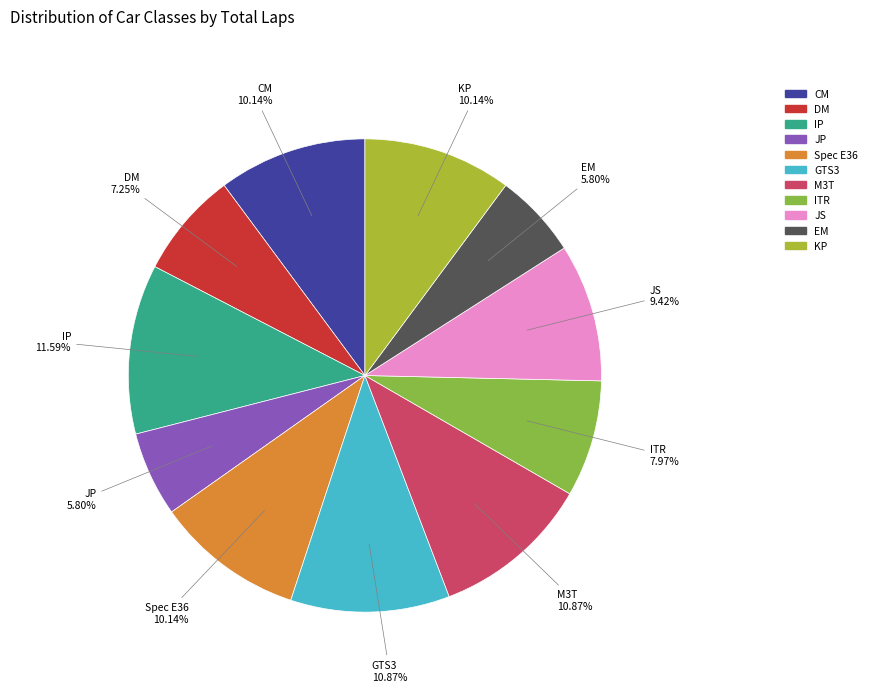

To the nearest percent, what is the average slice percentage?

9%